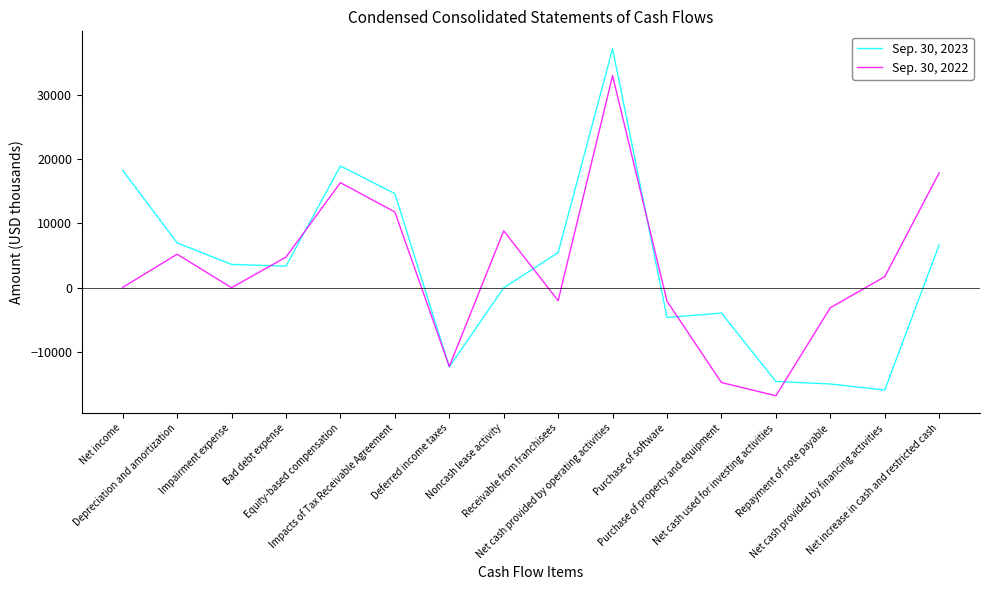

Is the value of Sep. 30, 2022 at Impacts of Tax Receivable Agreement greater than the value of Sep. 30, 2023 at Purchase of software?

Yes